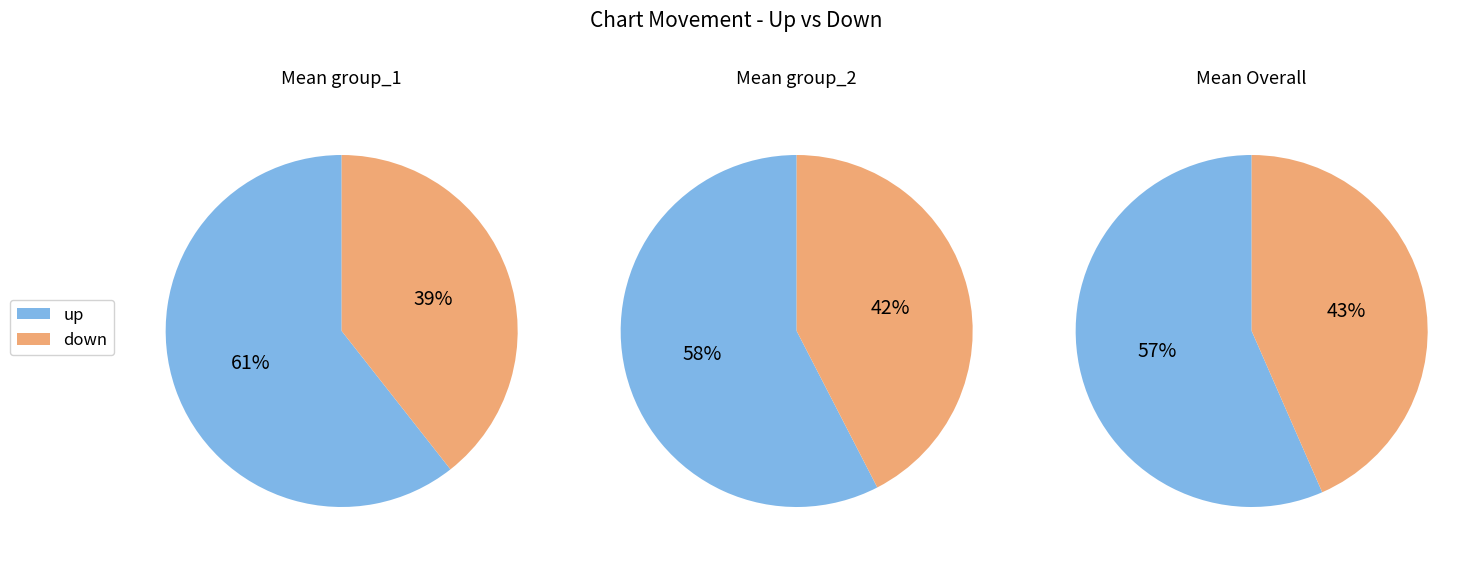

What percentage do up and down together represent?

100.0%